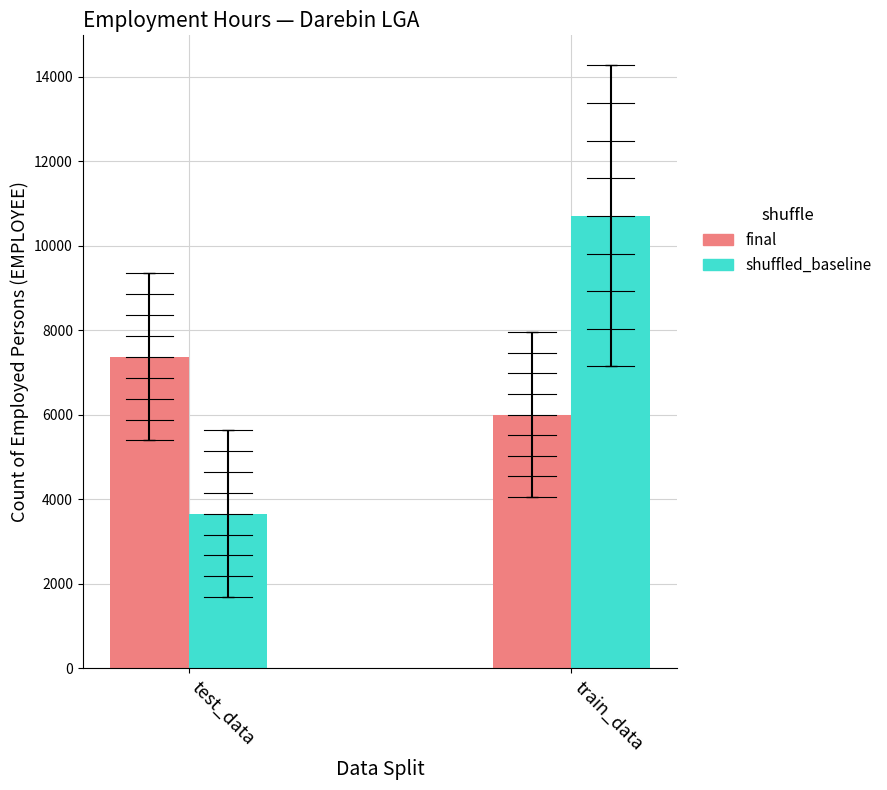

At which category is the sum across all series the highest?

train_data